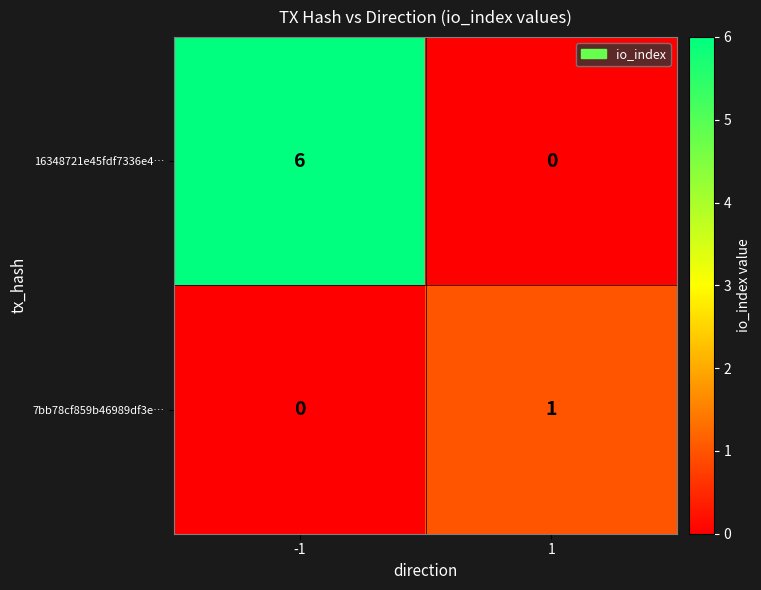

List the series in order of their overall mean, highest first.

16348721e45fdf7336e4…, 7bb78cf859b46989df3e…